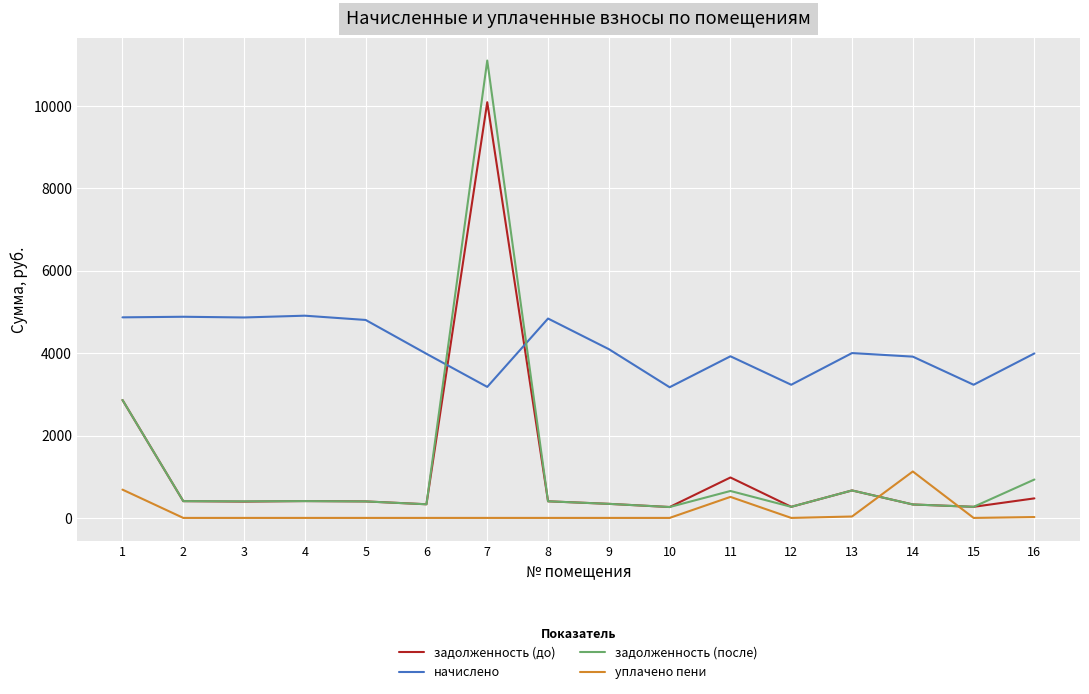

The value of начислено at 1 is 2237.9. True or false?

False